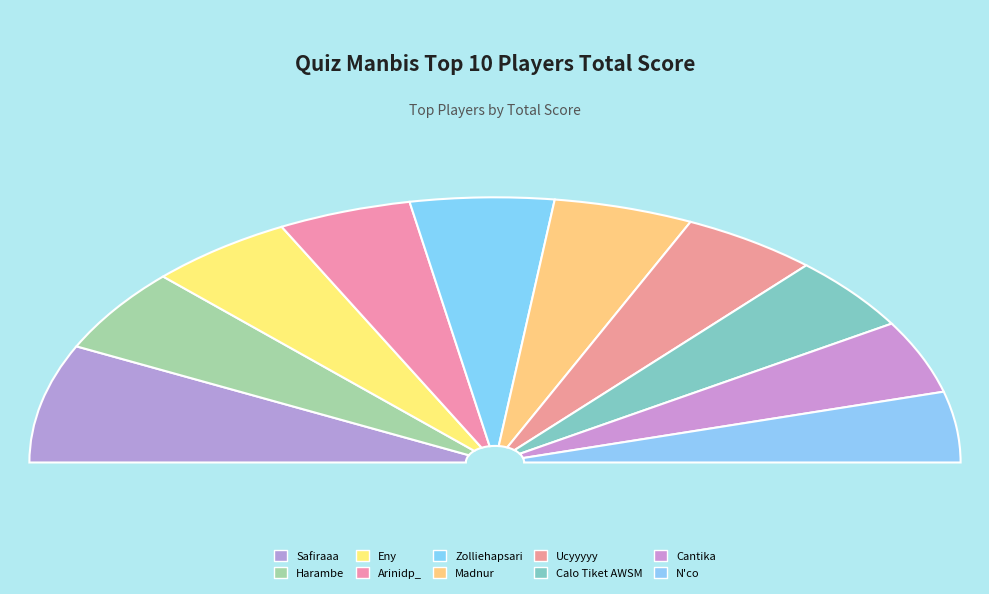

Which slice is the smallest?

N'co